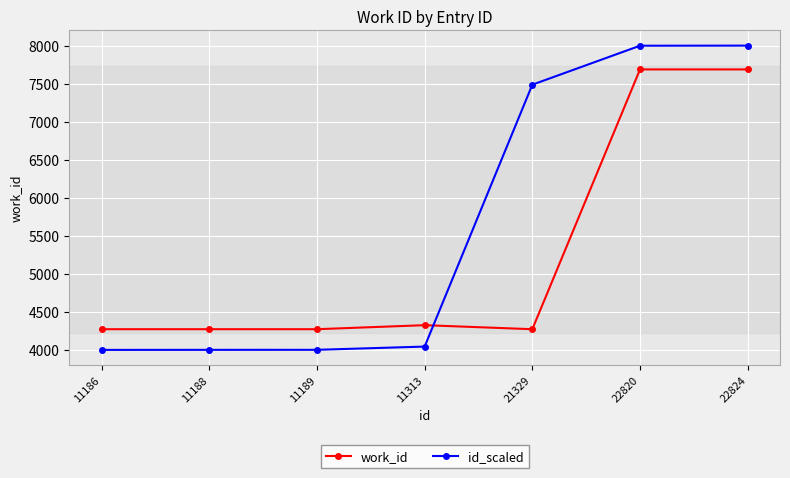

True or false: id_scaled has more than 2 points higher than both neighbors.

False